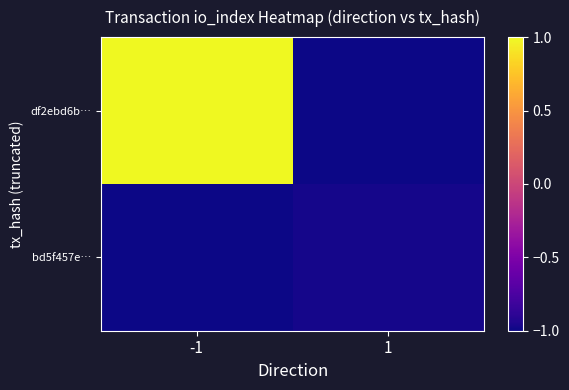

At how many categories does at least one series exceed 0?

1